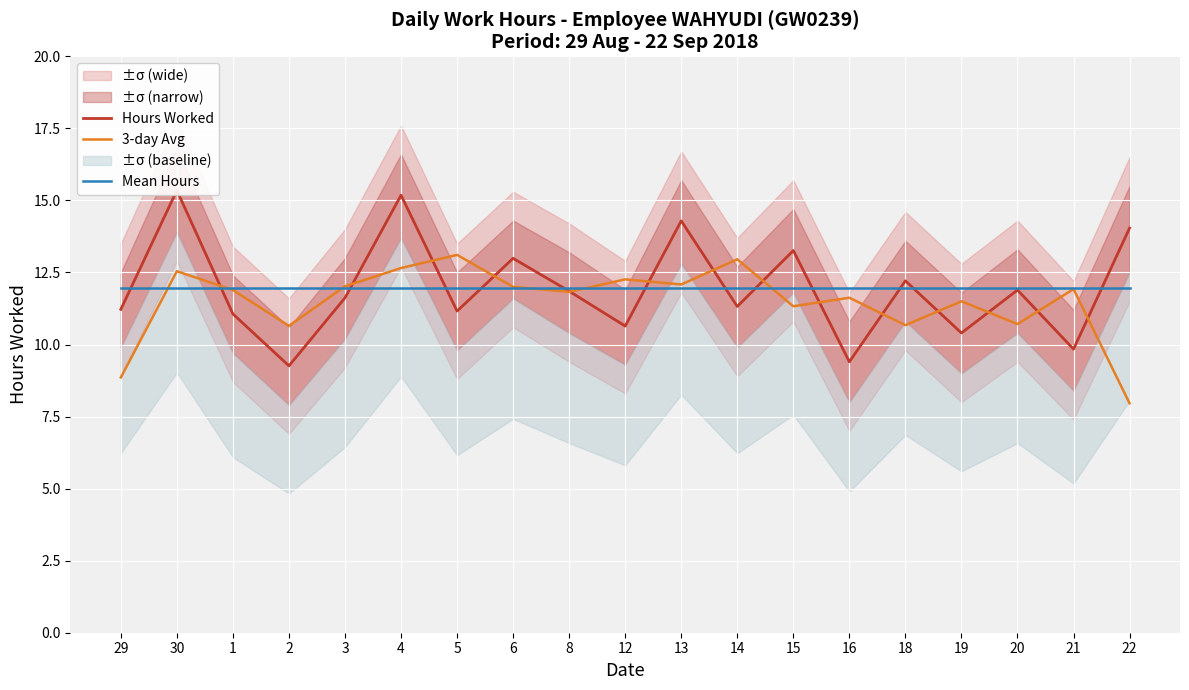

Between 3 and 6, which series saw the biggest shift?

Hours Worked